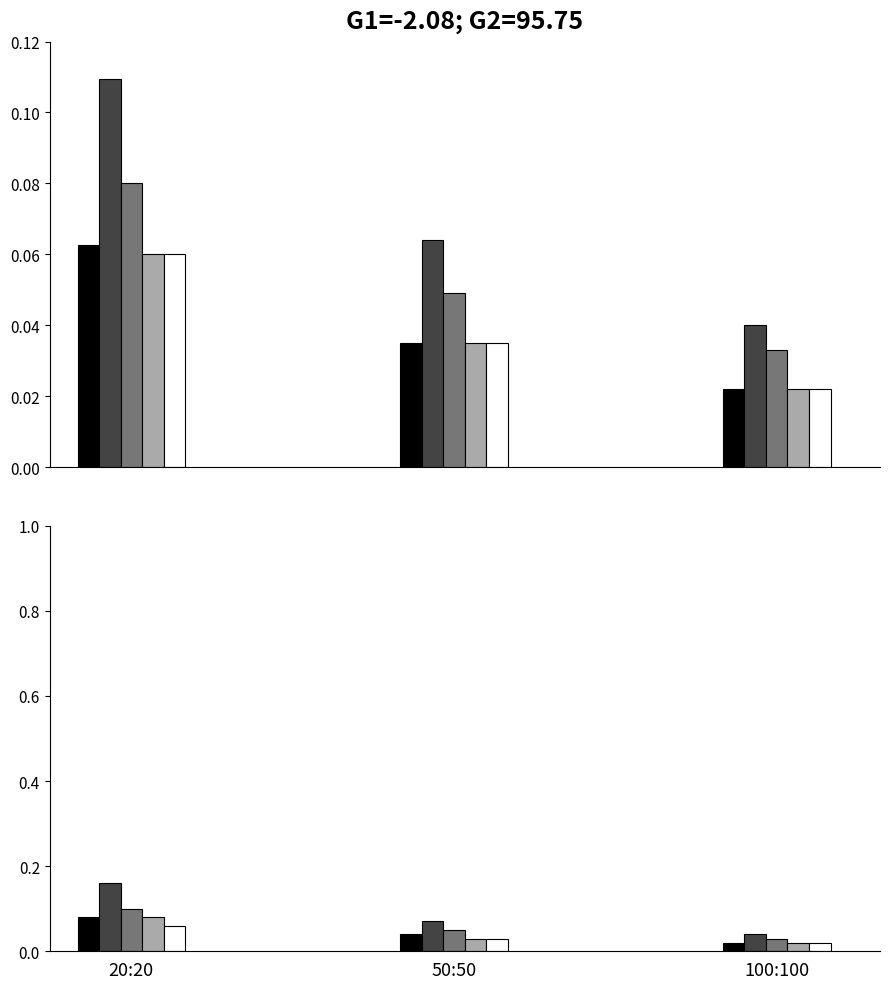

How many groups of bars are there?

3